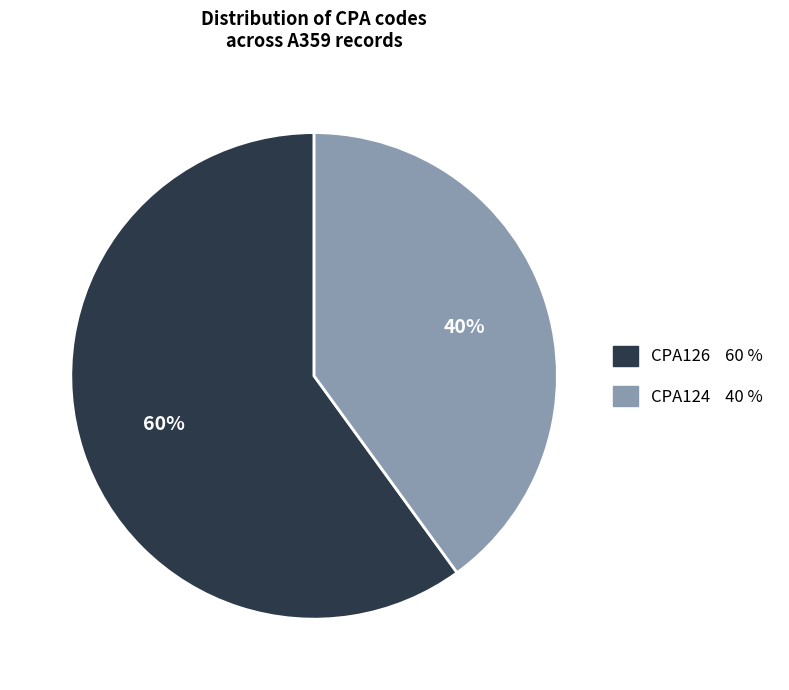

What is the ratio of the value at CPA126 to the value at CPA124?

1.5